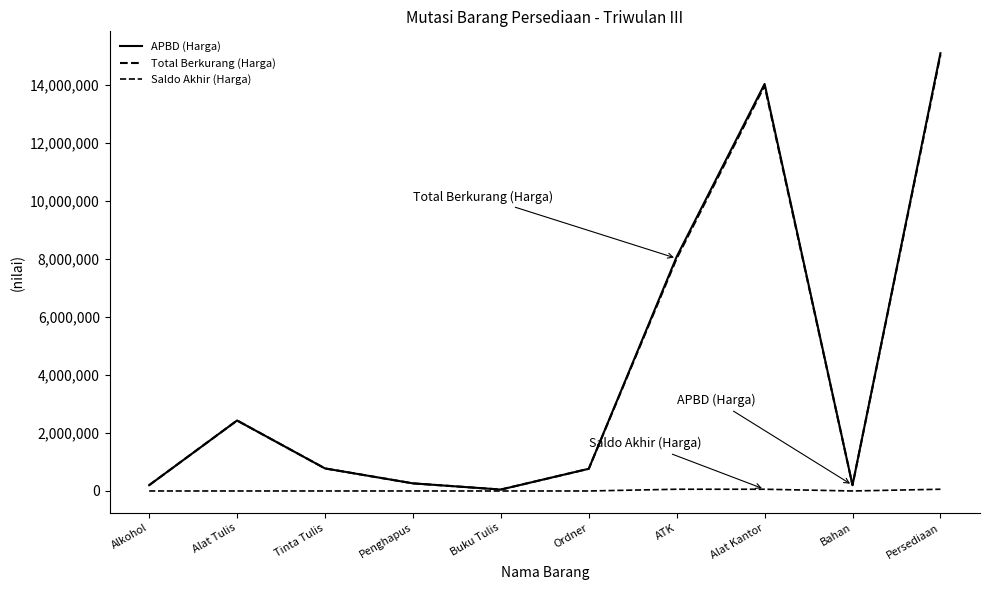

Reading right to left, extract all data points from this chart.

APBD (Harga): Persediaan=15077400	Bahan=200000	Alat Kantor=14019400	ATK=8069900	Ordner=764800	Buku Tulis=49600	Penghapus=262500	Tinta Tulis=777000	Alat Tulis=2428000	Alkohol=200000
Total Berkurang (Harga): Persediaan=15017400	Bahan=200000	Alat Kantor=13959400	ATK=8009900	Ordner=764800	Buku Tulis=49600	Penghapus=262500	Tinta Tulis=777000	Alat Tulis=2428000	Alkohol=200000
Saldo Akhir (Harga): Persediaan=60000	Bahan=0	Alat Kantor=60000	ATK=60000	Ordner=0	Buku Tulis=0	Penghapus=0	Tinta Tulis=0	Alat Tulis=0	Alkohol=0